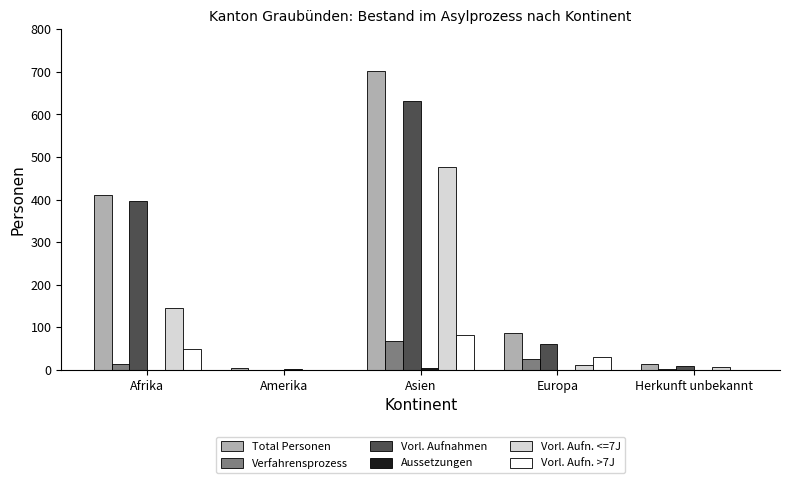

Is it true that Total Personen equals 702 at Asien?

True